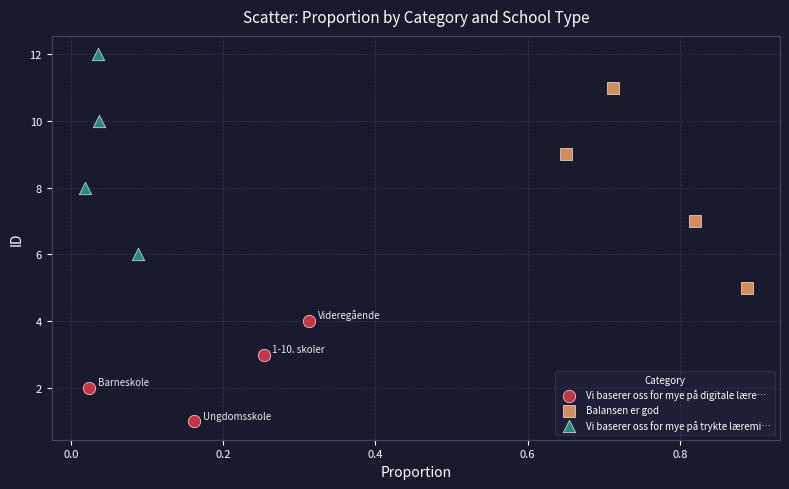

What are all the series names shown in the legend?

Vi baserer oss for mye på digitale lære…, Balansen er god, Vi baserer oss for mye på trykte læremi…